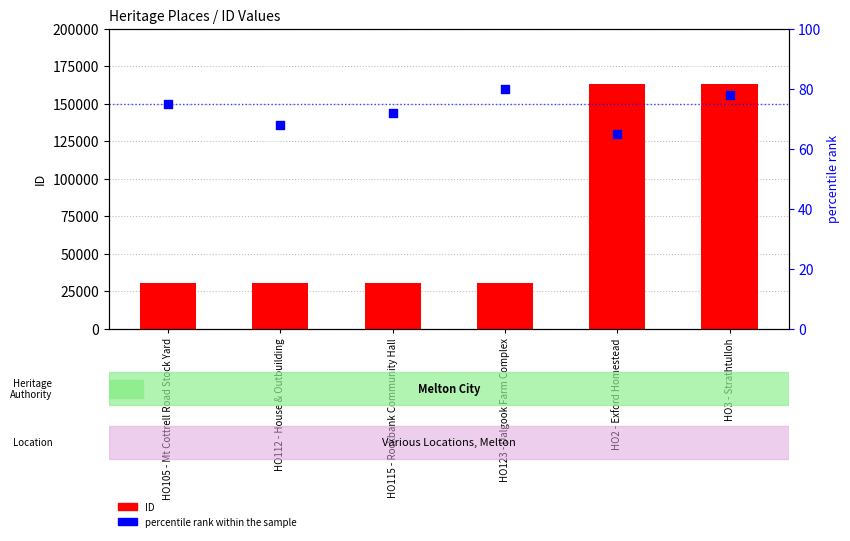

Which series has the largest total across all categories?

ID